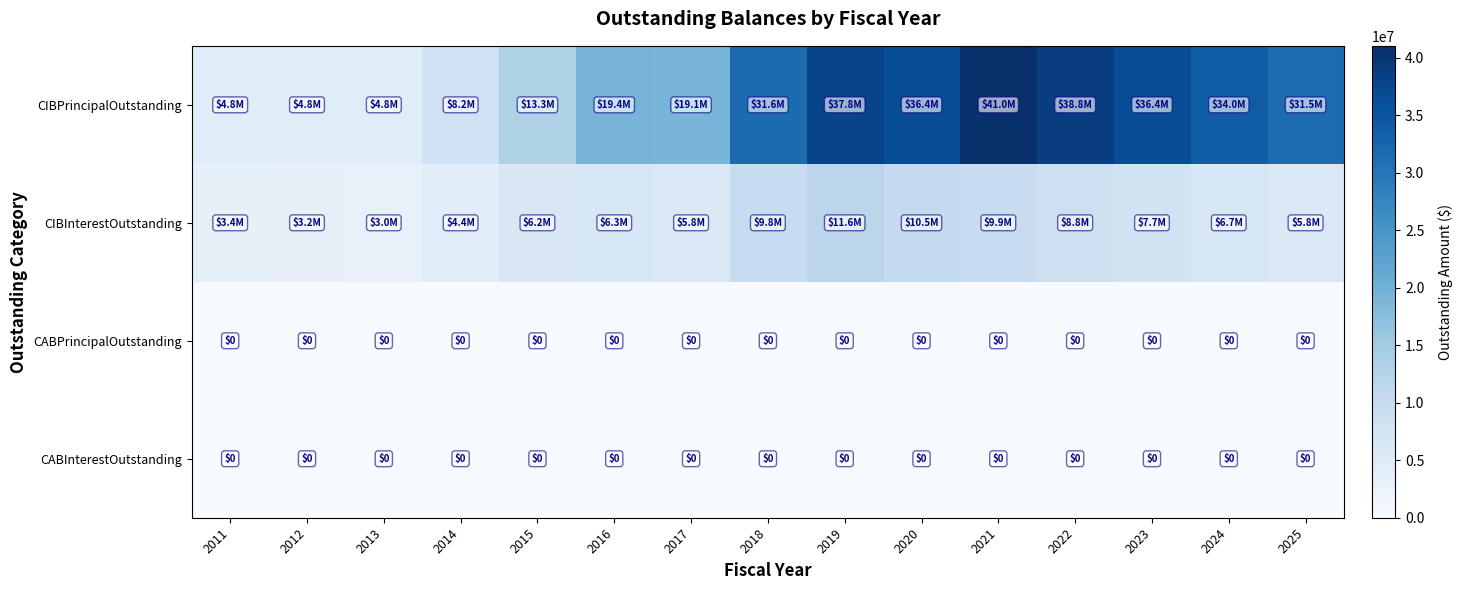

Which label corresponds to the largest value in the chart?

2021